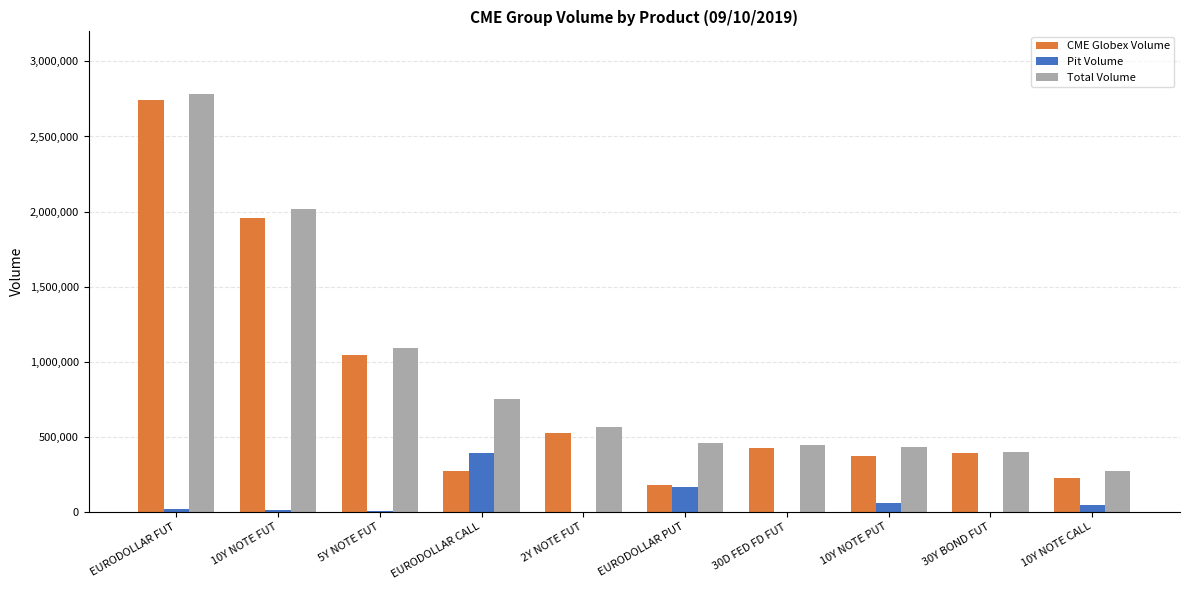

Which series has the largest total across all categories?

Total Volume